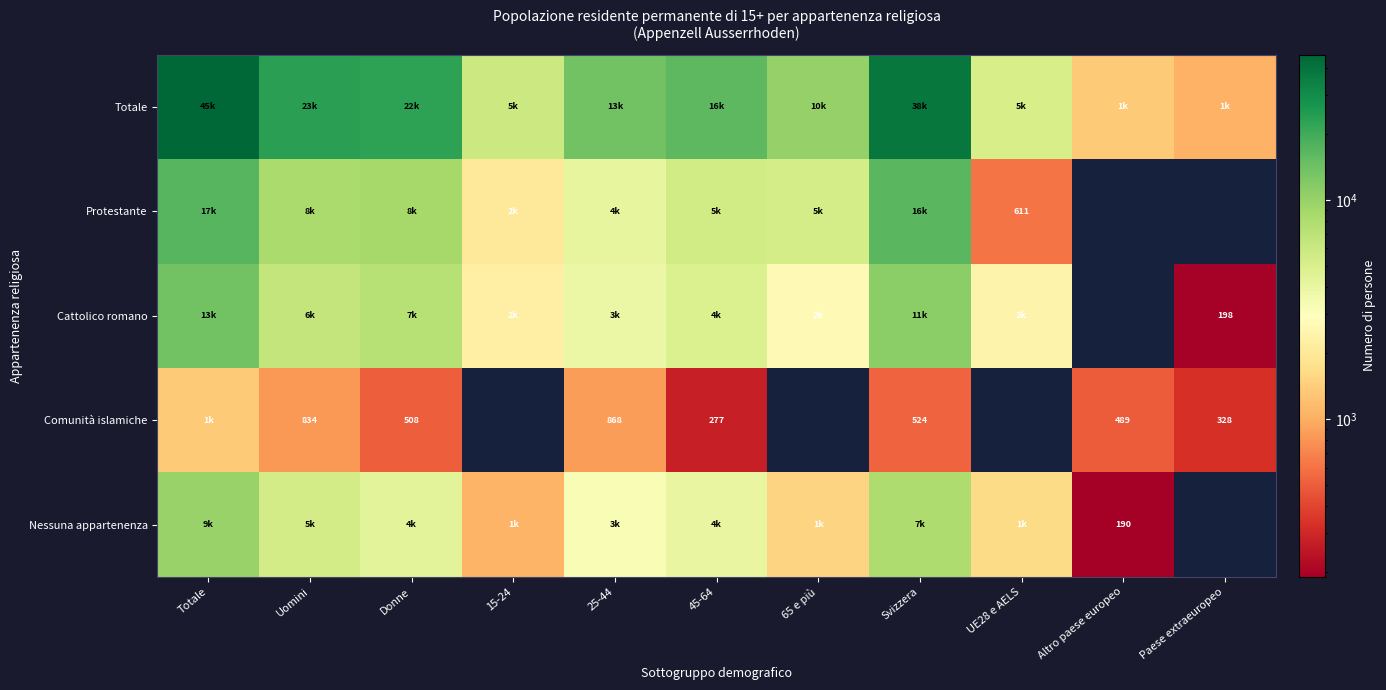

What is the spread (max minus min) of values at Totale?

44618.1